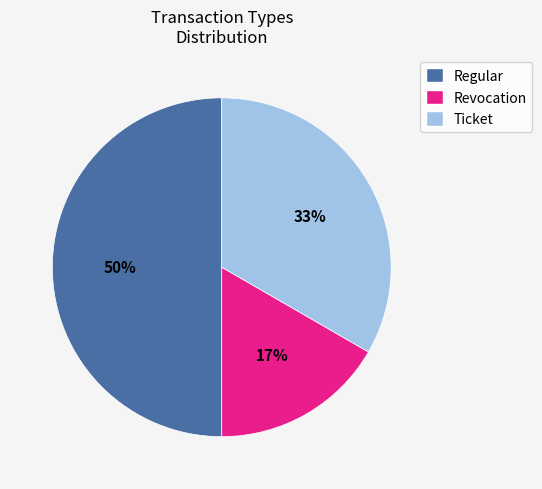

Rank the categories by value from lowest to highest.

Revocation, Ticket, Regular